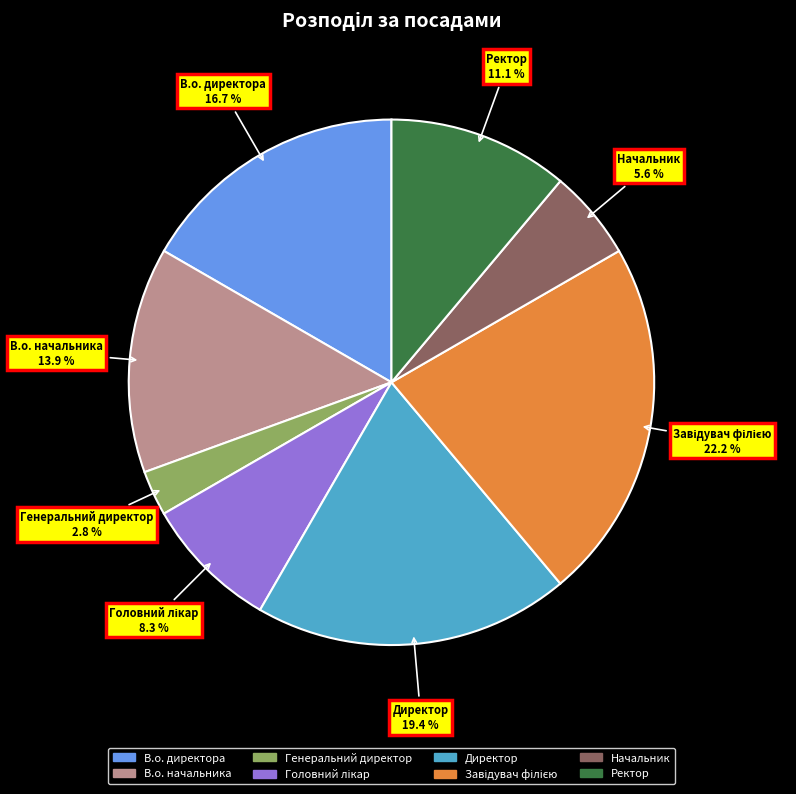

Which slice is the smallest?

Генеральний директор